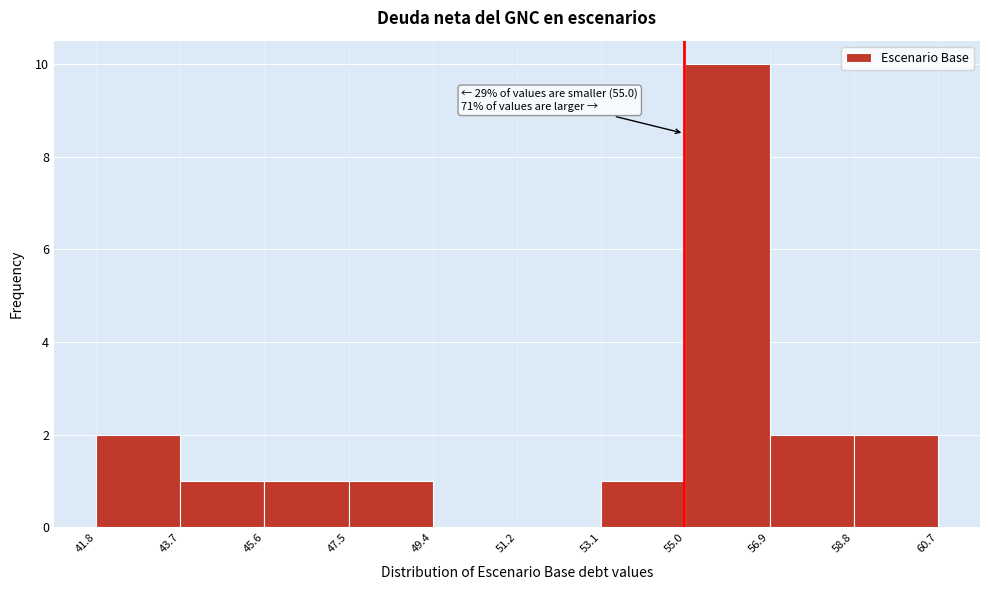

Over which range of the x-axis is the bar tallest?

55.0 to 56.9